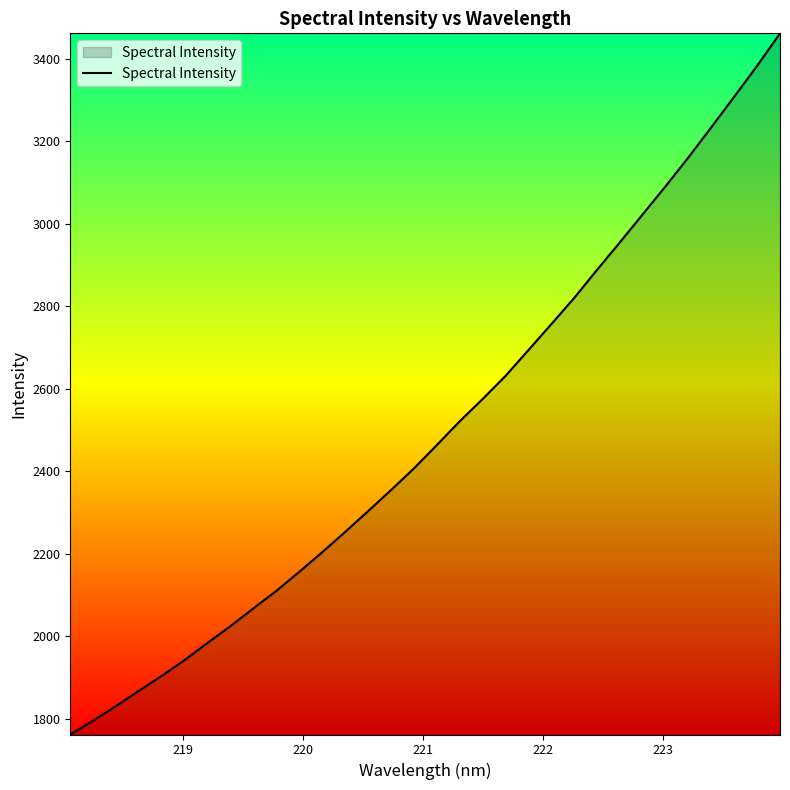

What is the greatest value displayed?

3462.1